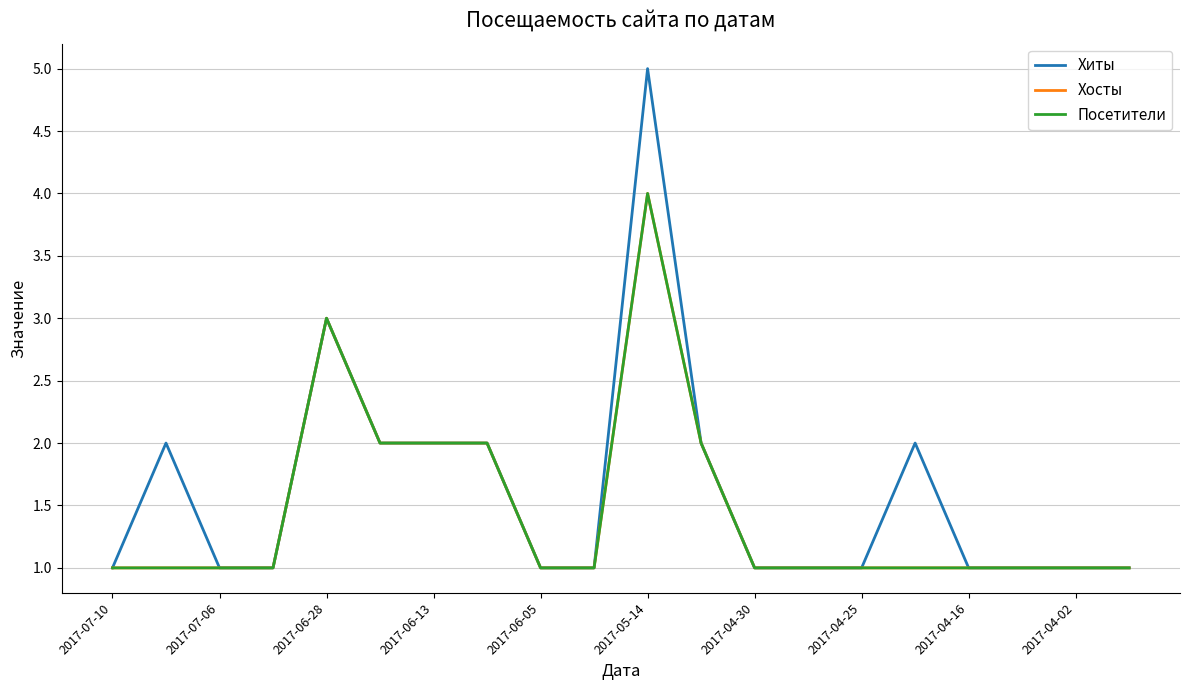

True or false: Посетители and Хиты intersect in this chart.

False